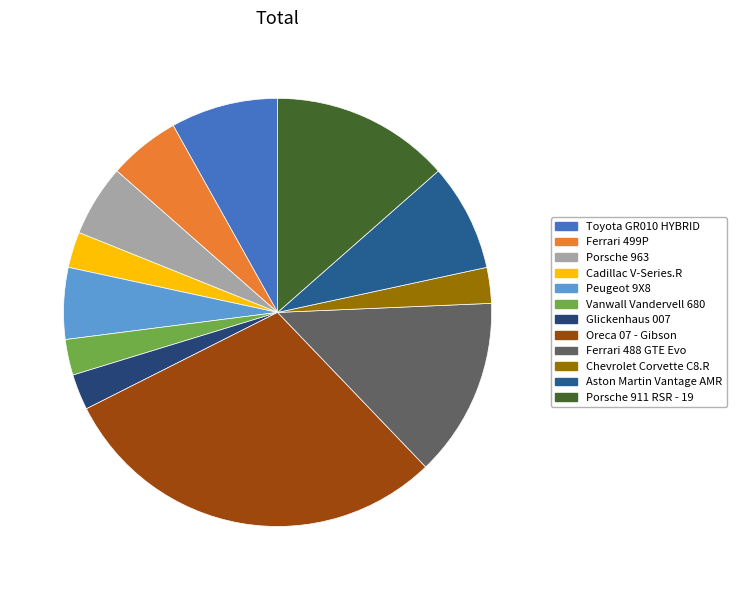

Count the number of slices in the pie.

12